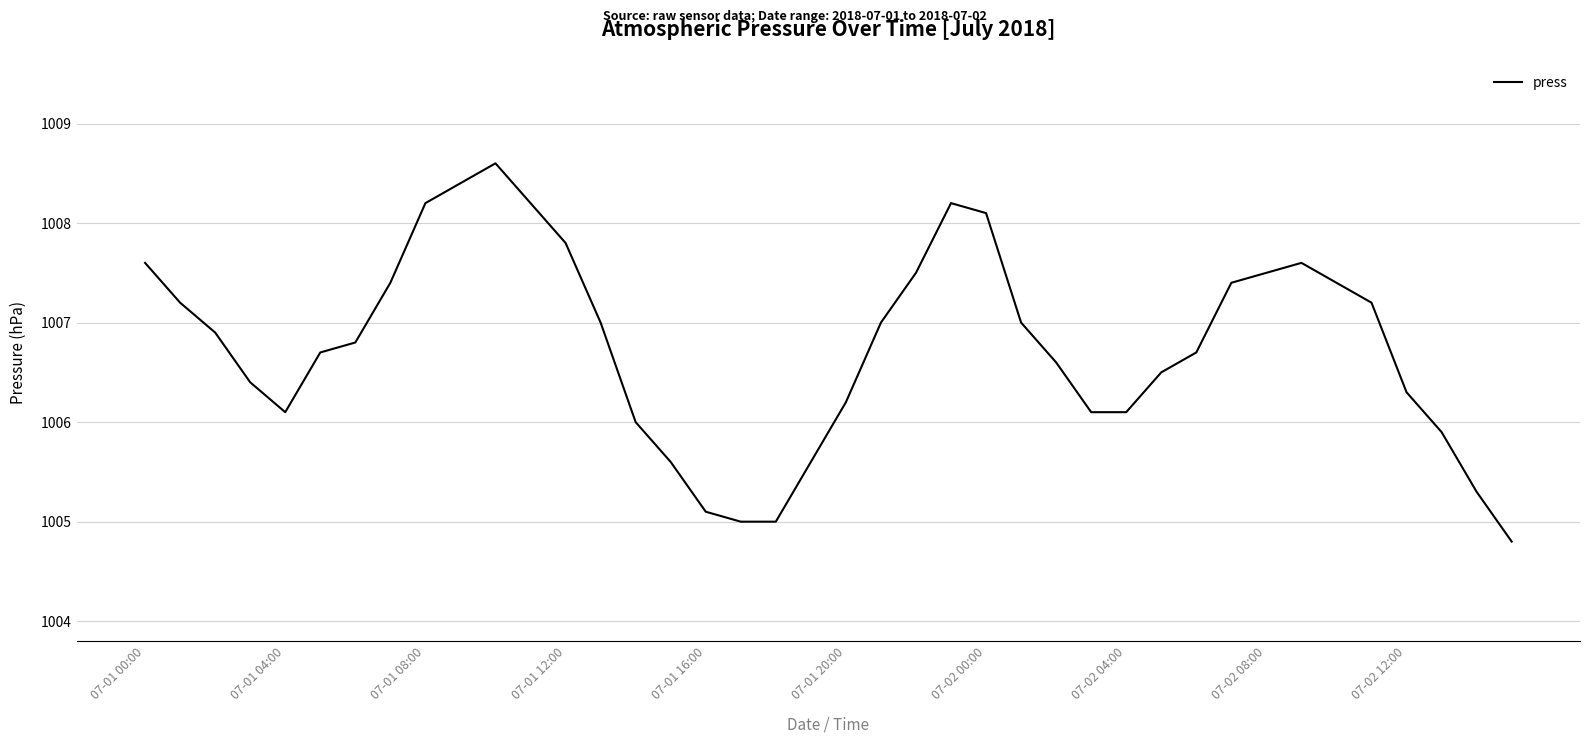

What is the smallest value displayed?

1004.8